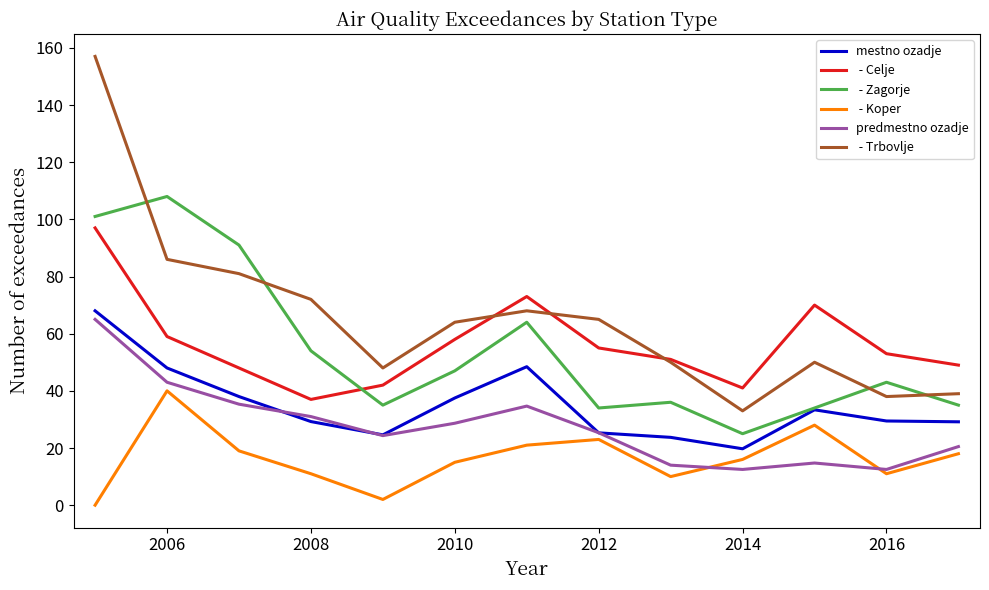

What is the greatest value displayed?

157.0